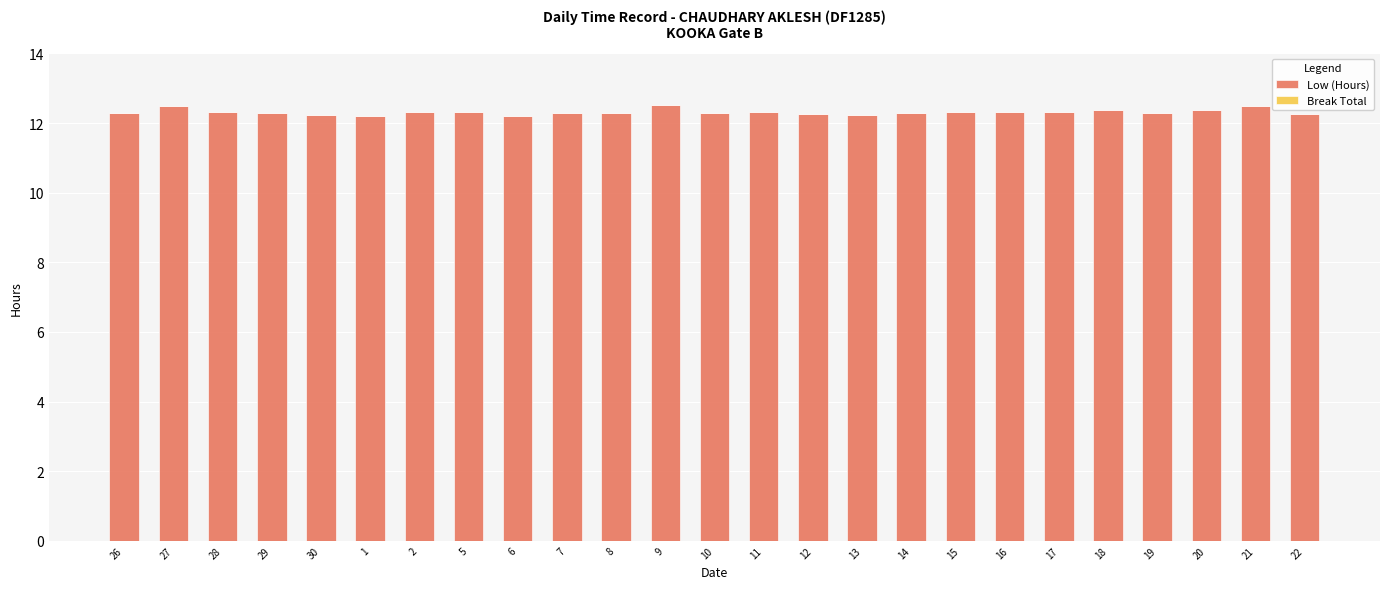

What is the ratio of the value at 8 to the value at 14?

1.0